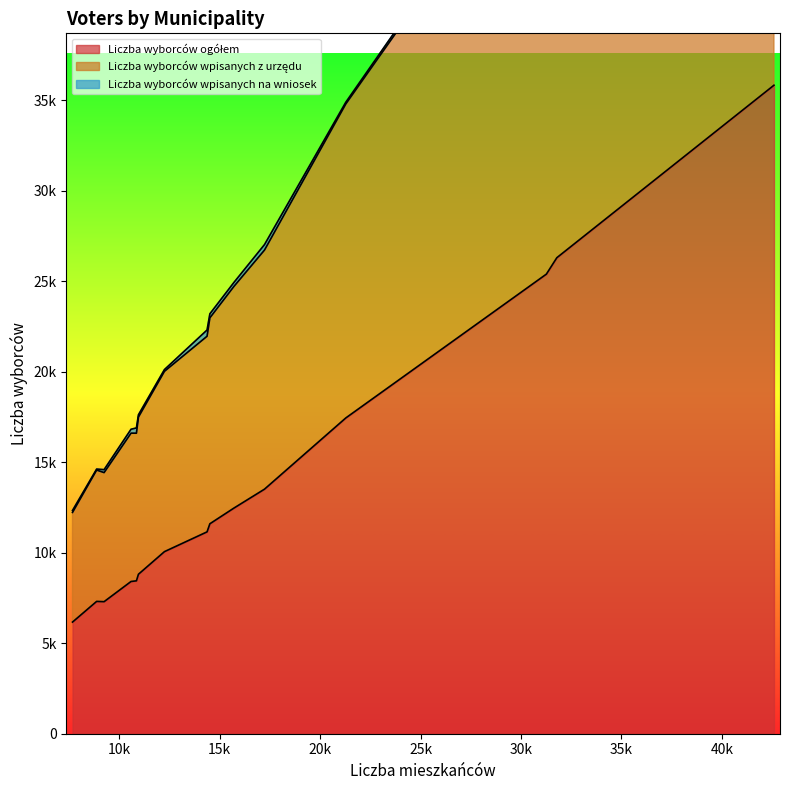

True or false: Liczba wyborców ogółem and Liczba wyborców wpisanych z urzędu cross at least once.

False